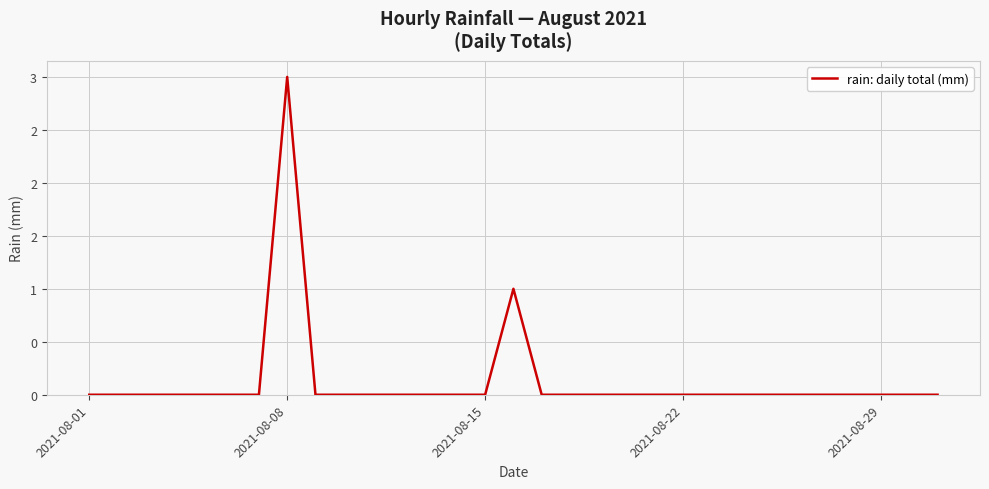

Is this an area chart (filled region under the line)?

No